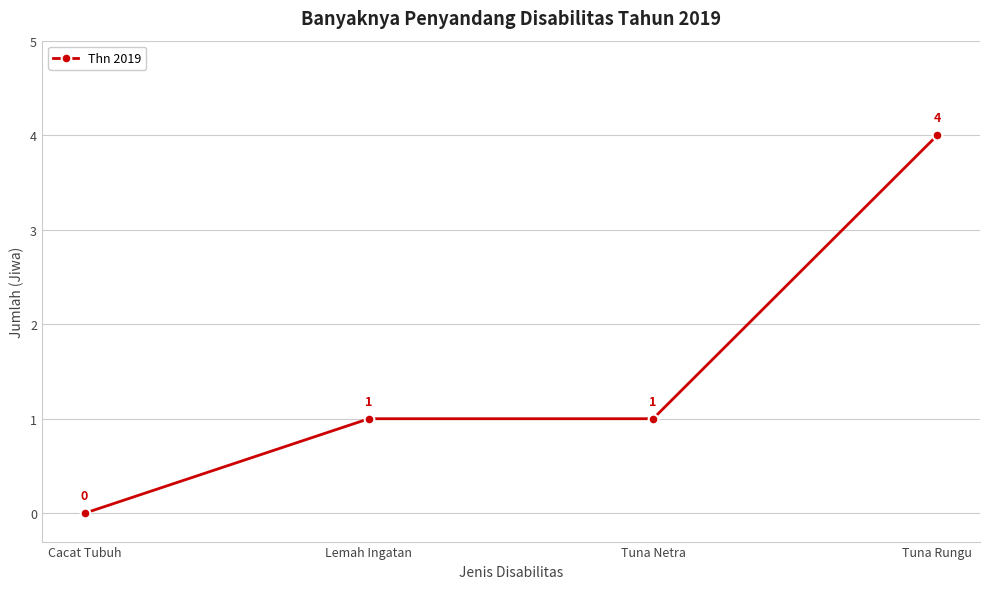

True or false: the data has more than 1 interior local peaks.

False